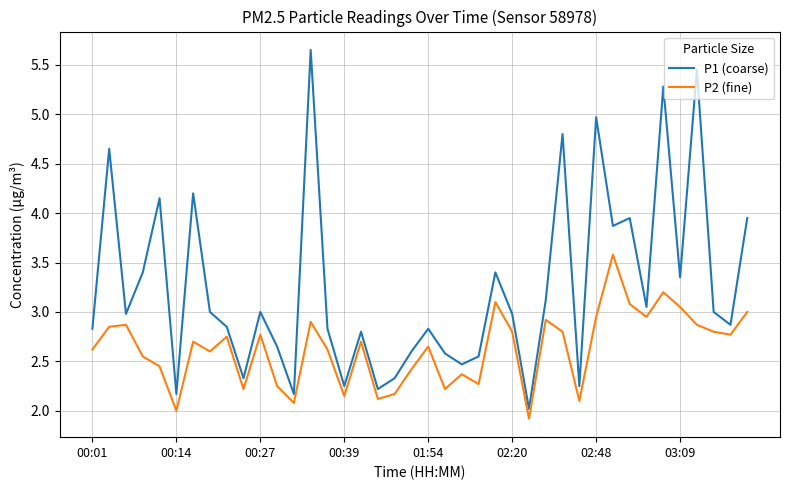

Which series has the widest spread of values?

P1 (coarse)